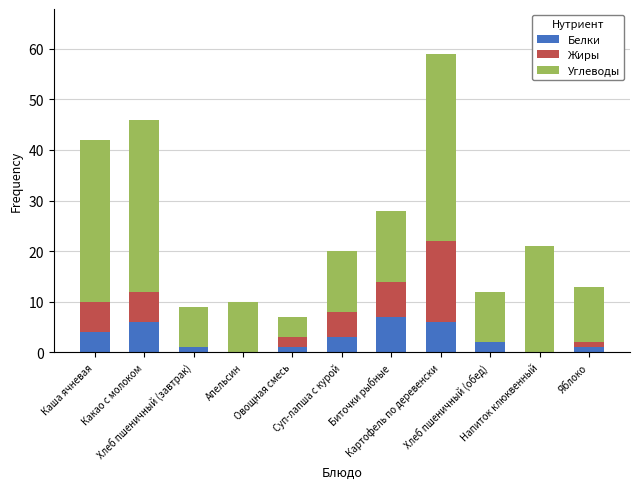

What is the maximum value for Белки?

7